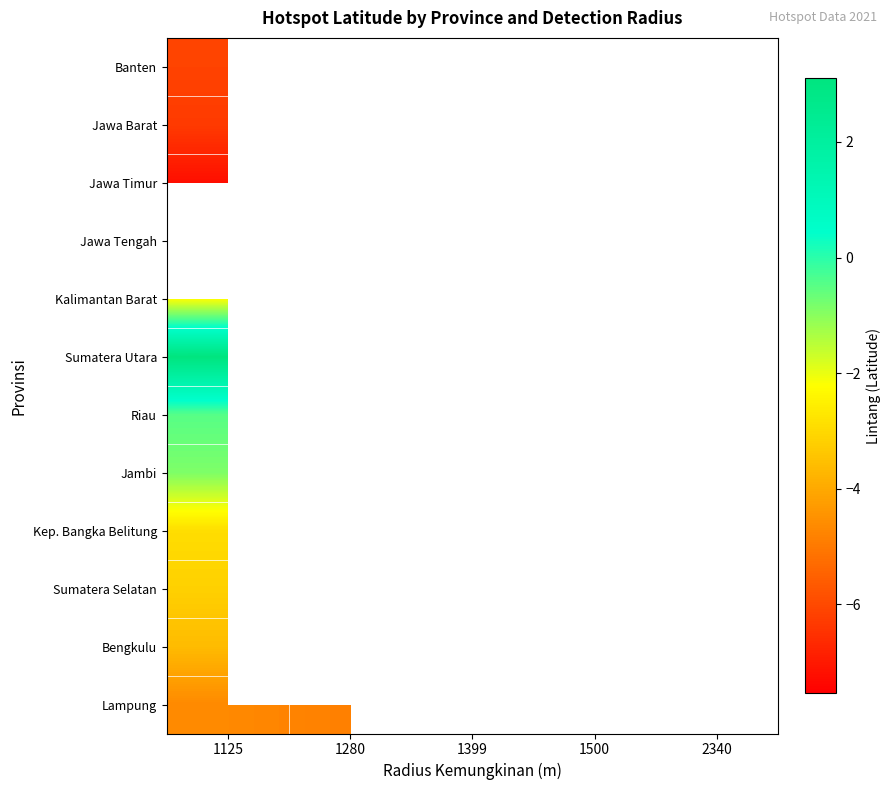

How many categories are shown in the chart?

5